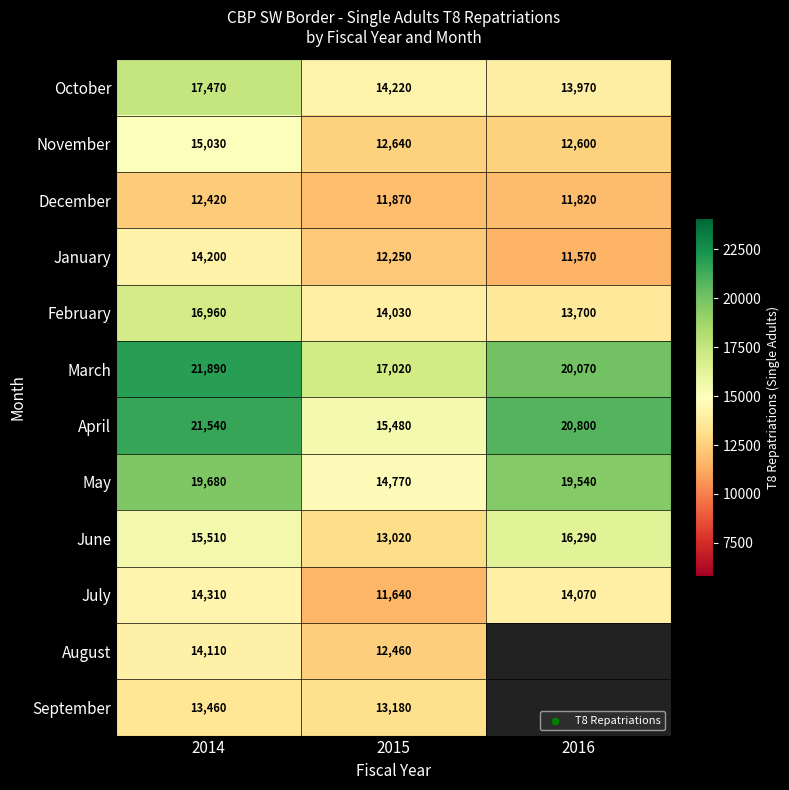

List the labels in order of March value, smallest first.

2015, 2016, 2014